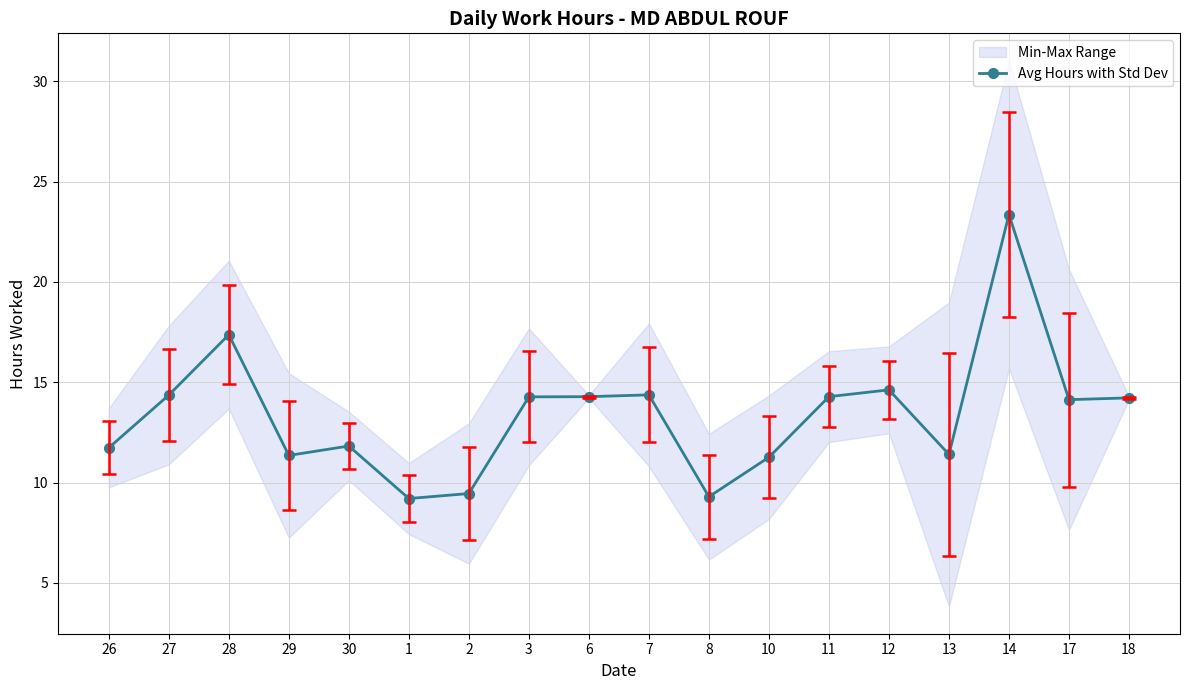

What is the minimum value shown in the chart?

9.2